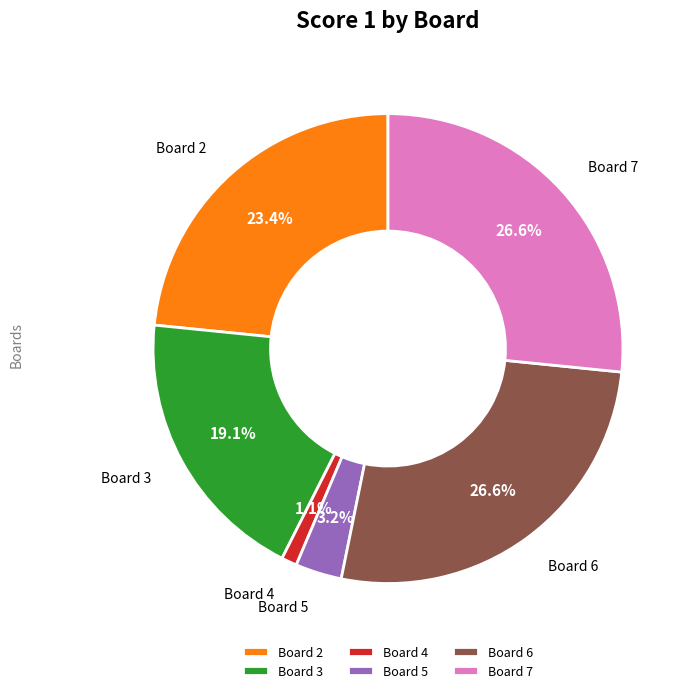

Which has a higher value, Board 3 or Board 6?

Board 6